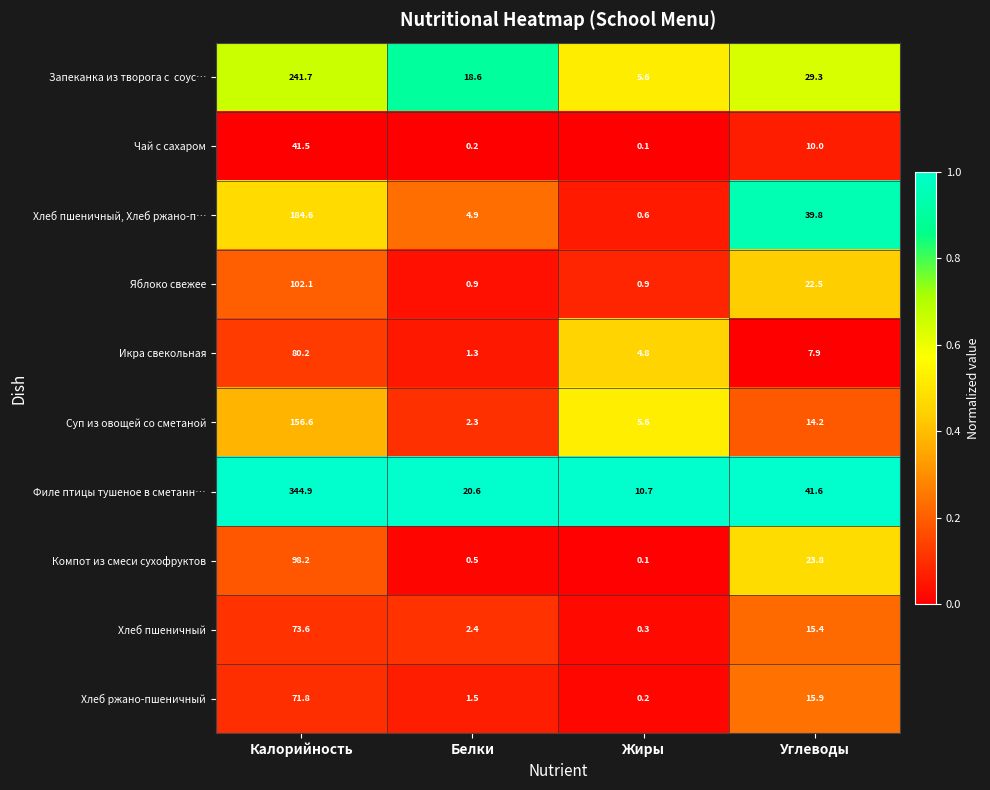

What is the difference between the highest and lowest values at Калорийность?

303.4